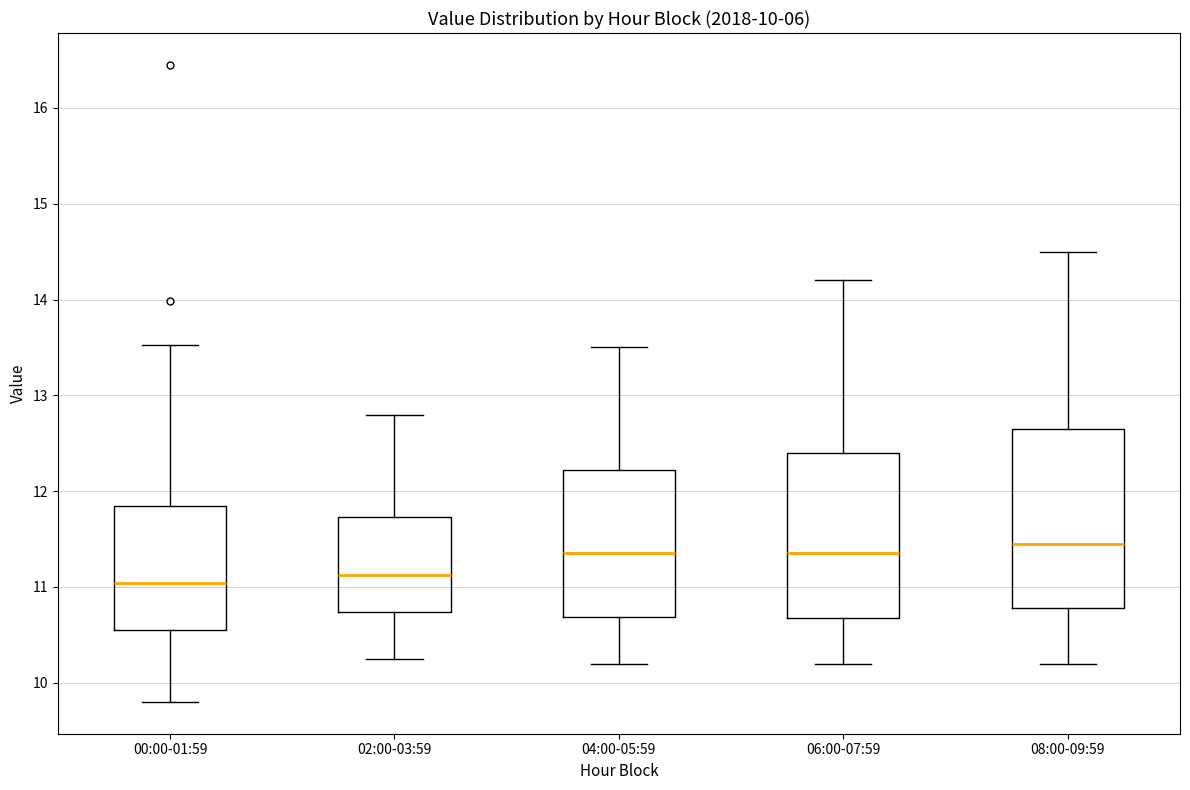

Comparing the boxes themselves (not the whiskers), which one is the tallest?

08:00-09:59